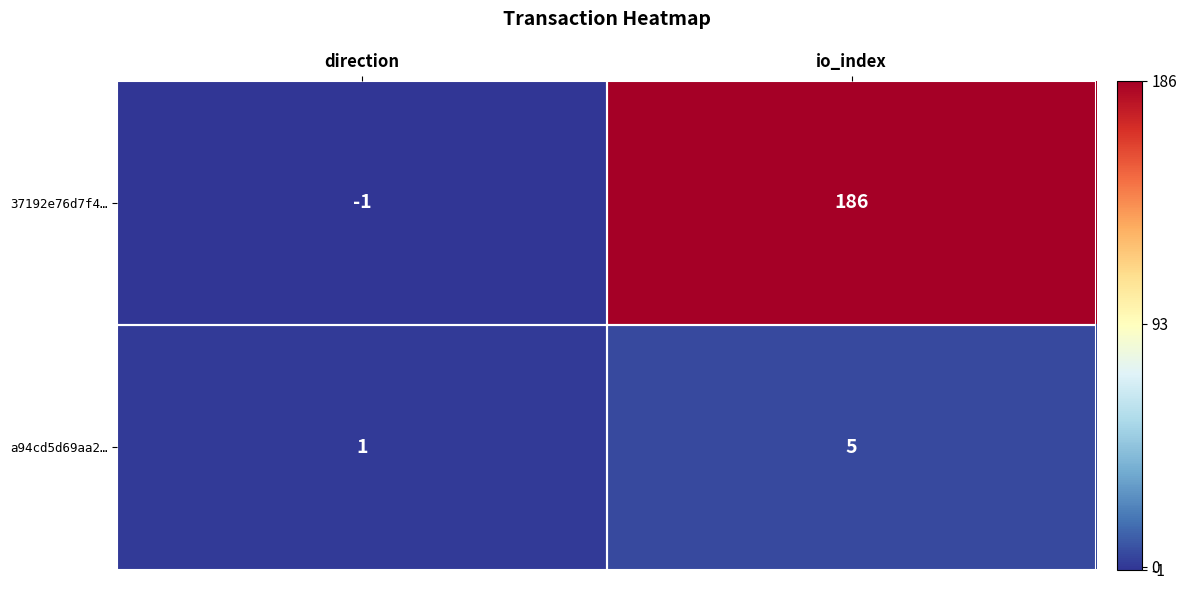

The a94cd5d69aa2… series shows 5 at io_index. True or false?

True